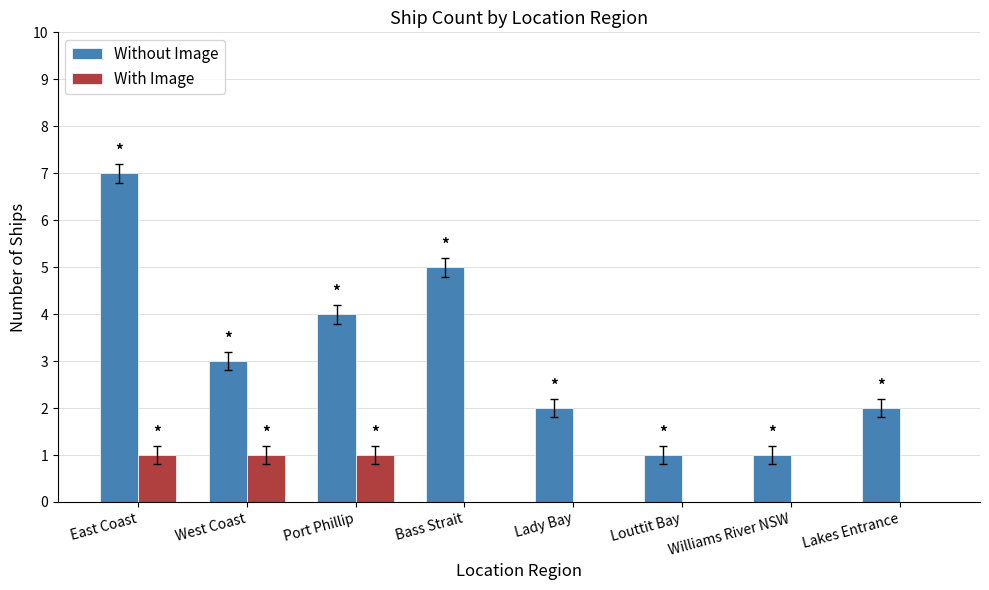

What are all the series names shown in the legend?

Without Image, With Image